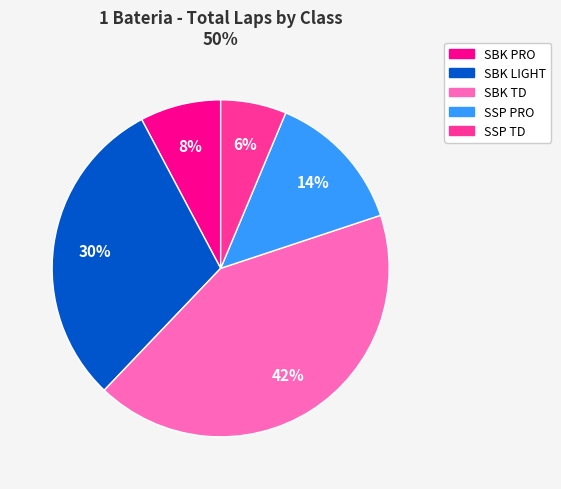

To the nearest percent, what is the difference between the largest and smallest slice percentages?

36%